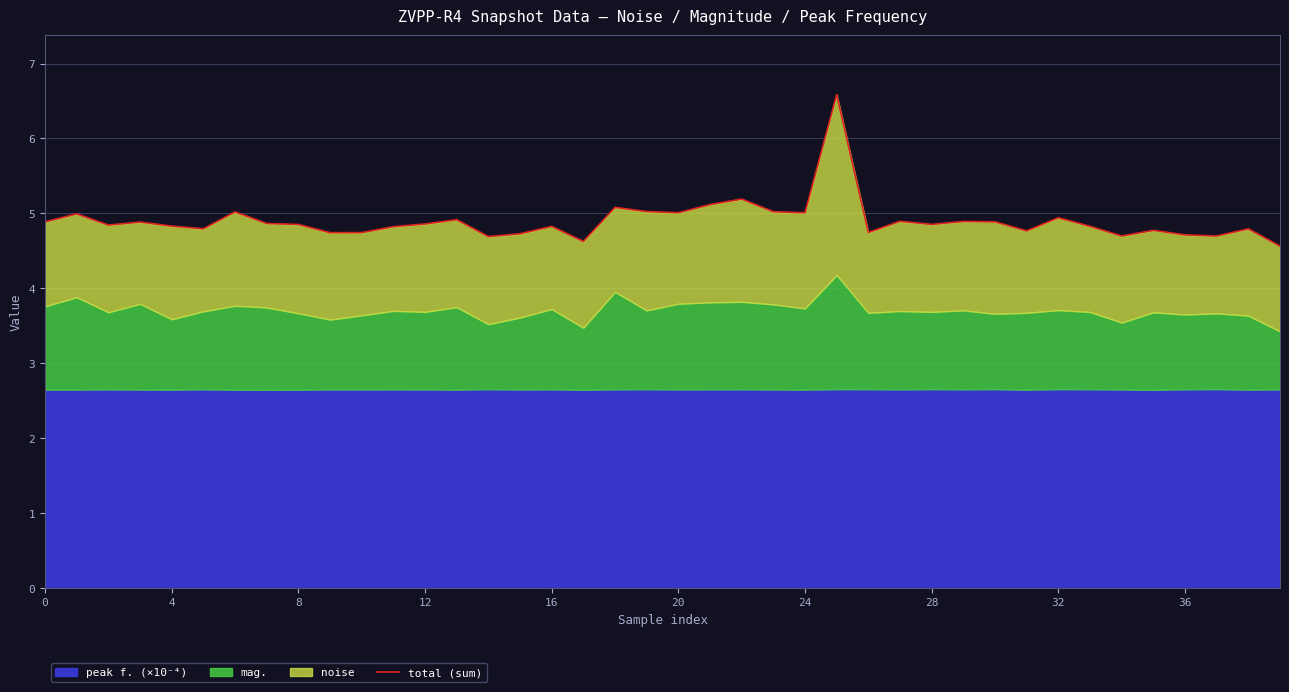

How many interior local peaks (higher than both neighbors) does the data have?

13